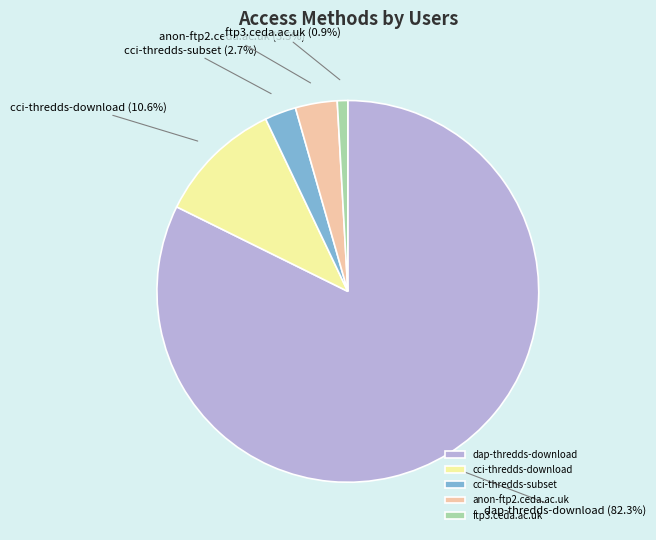

How much of the chart is everything except ftp3.ceda.ac.uk?

99.1%